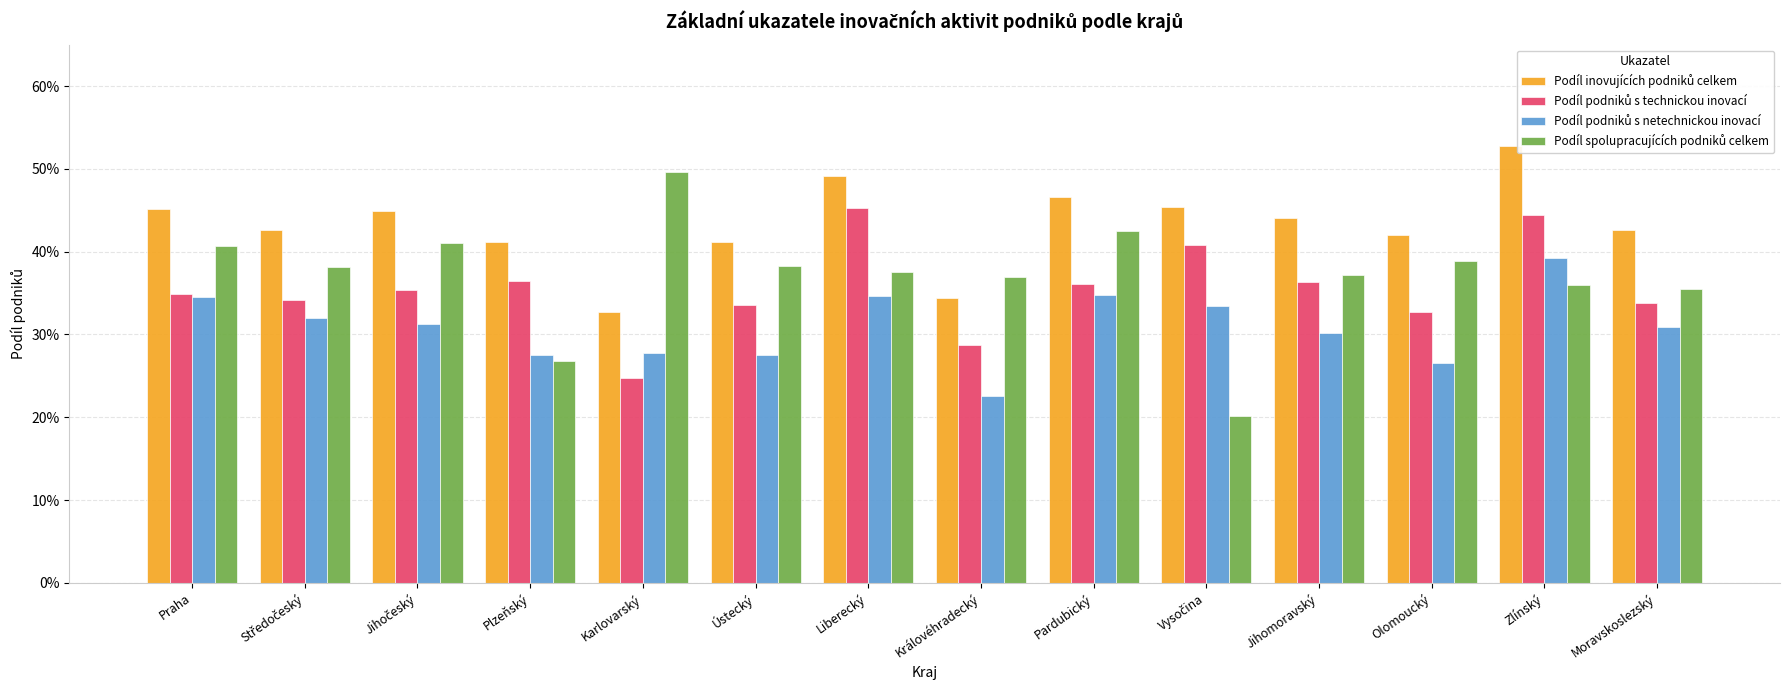

Does the chart contain stacked bars?

No